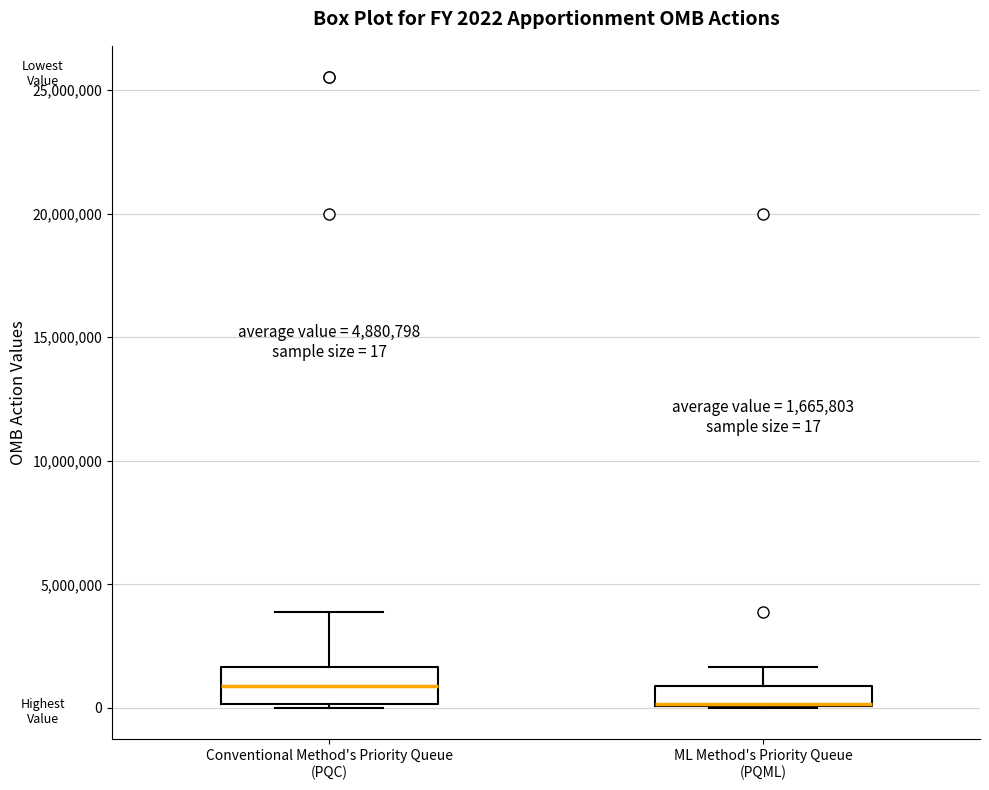

Comparing the boxes themselves (not the whiskers), which one is the tallest?

Conventional Method's Priority Queue (PQC)